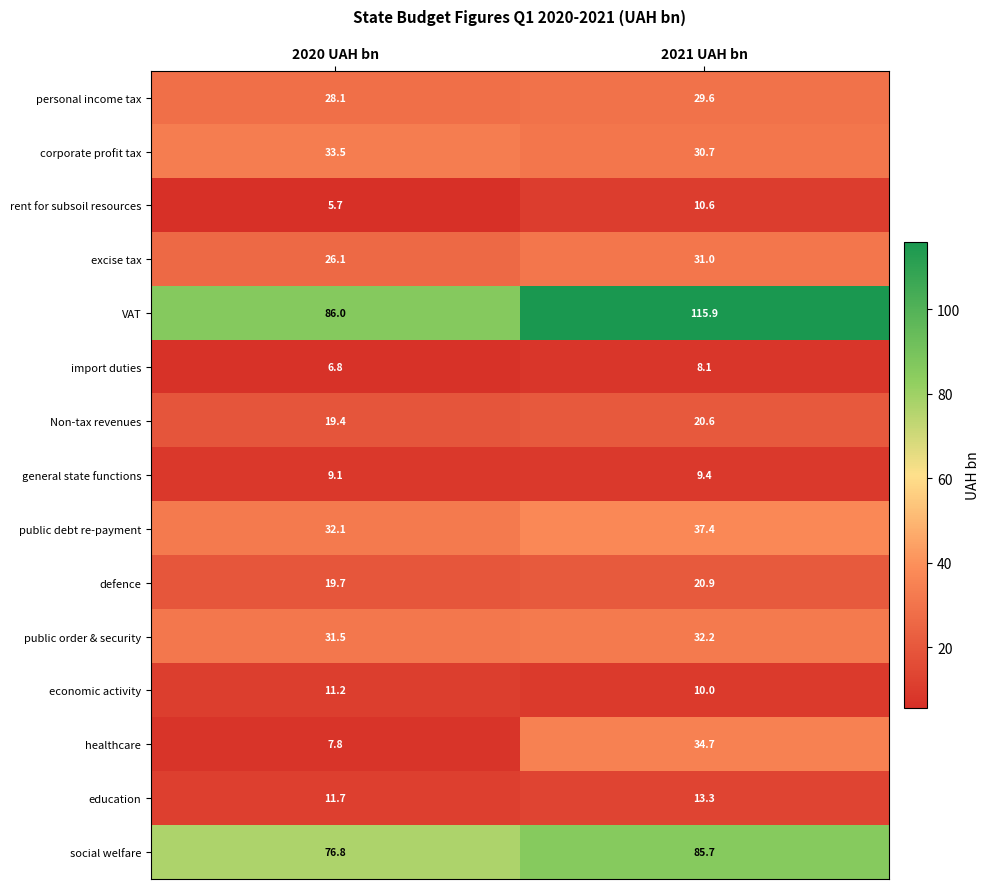

List the series in order of their peak value, lowest first.

import duties, general state functions, rent for subsoil resources, economic activity, education, Non-tax revenues, defence, personal income tax, excise tax, public order & security, corporate profit tax, healthcare, public debt re-payment, social welfare, VAT